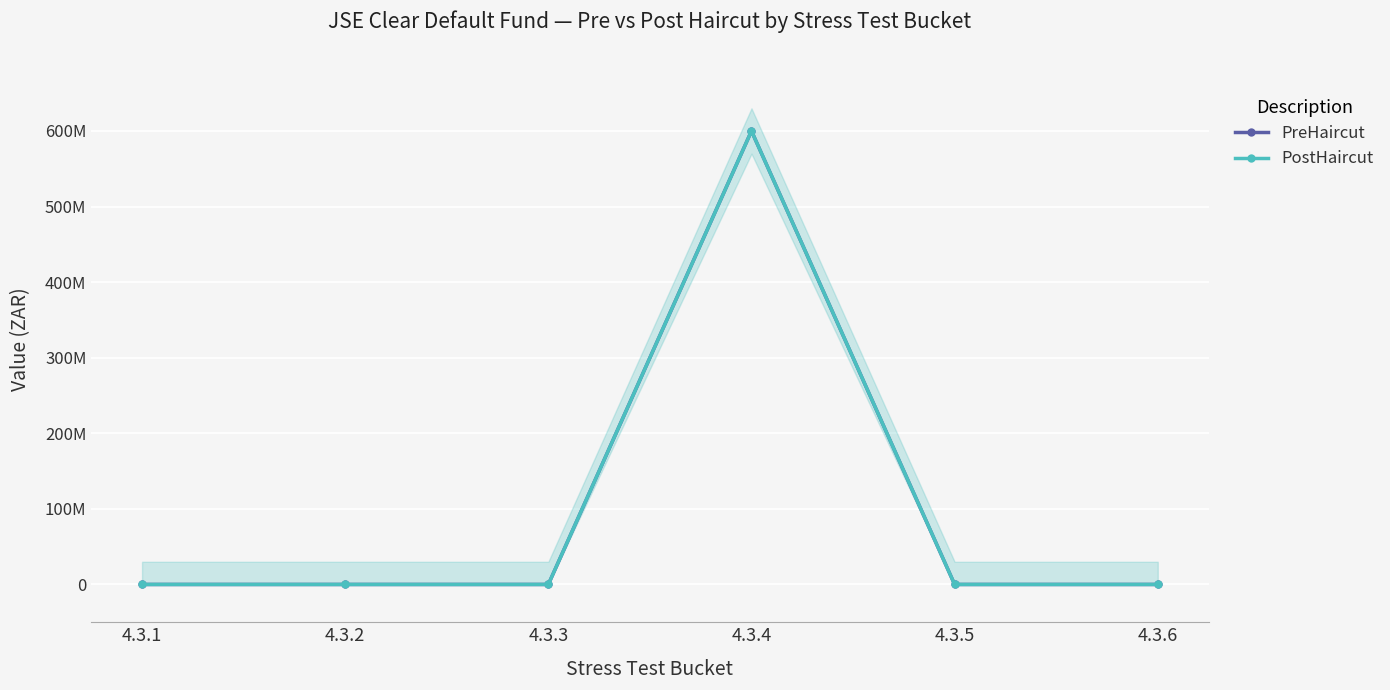

What is the greatest value displayed?

600000000